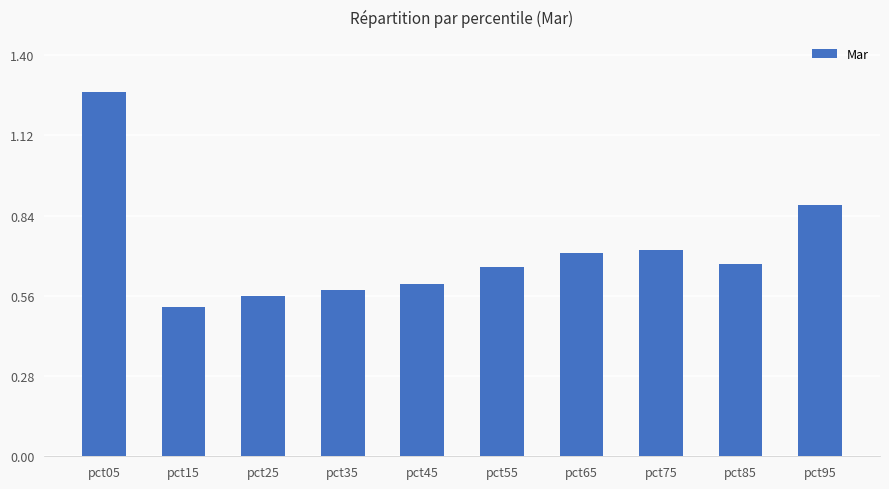

What is the sum of all values?

7.2